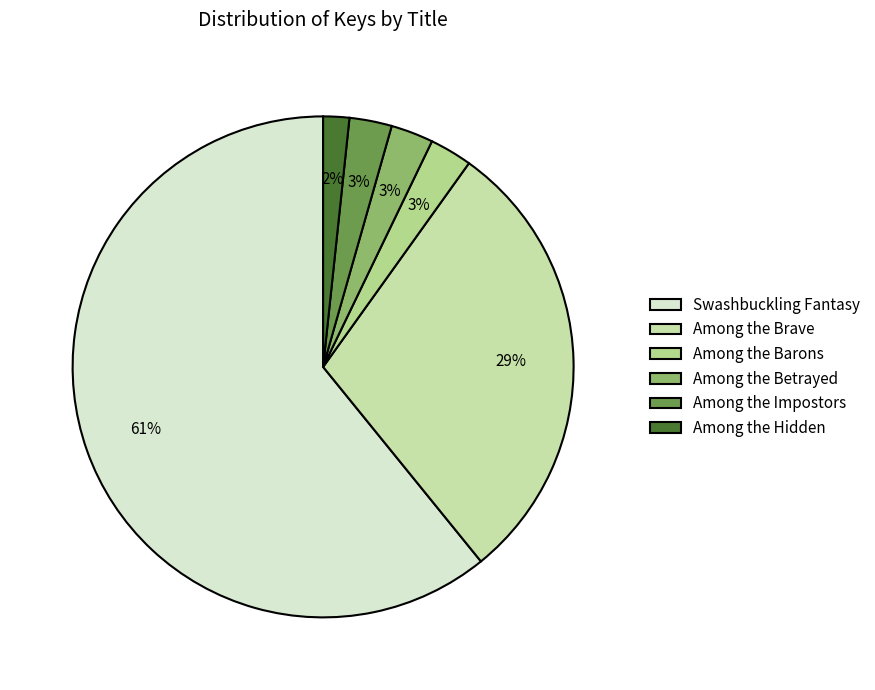

Is Among the Hidden the majority of the pie?

No